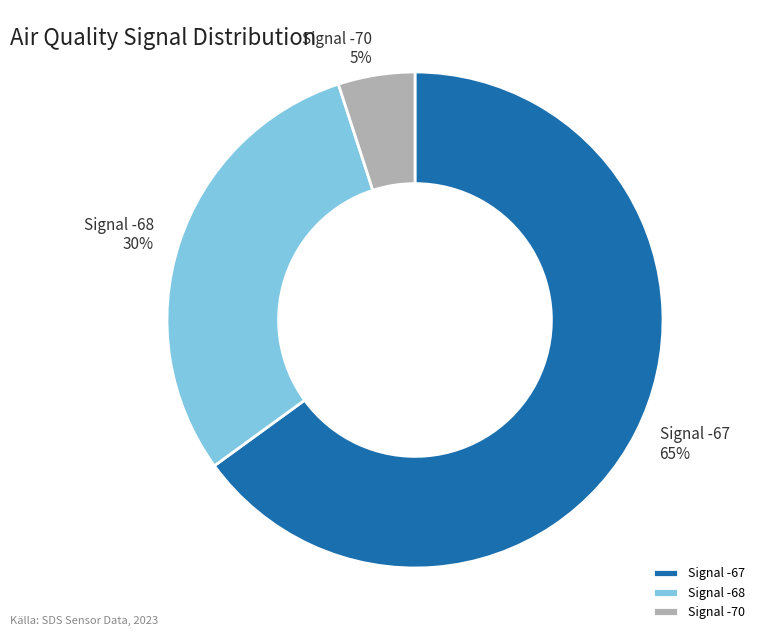

Between Signal -70 and Signal -68, which is larger?

Signal -68